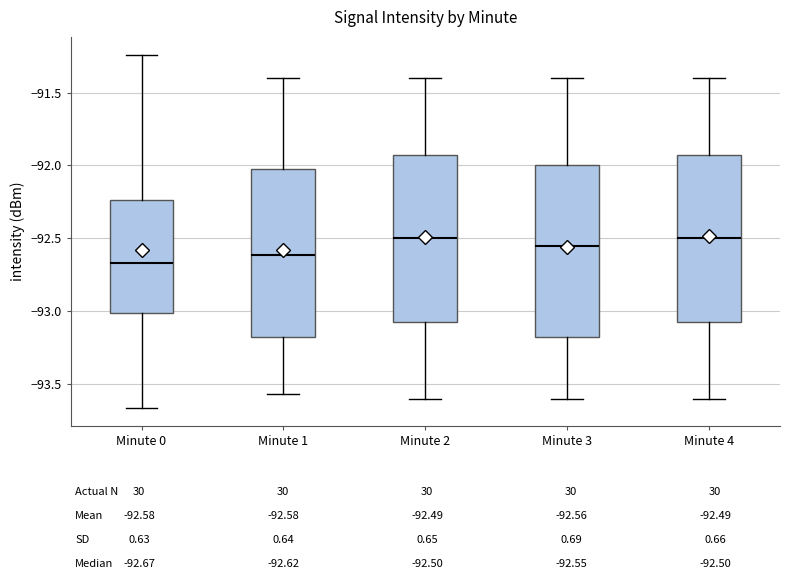

Where does the lower whisker of the box for Minute 4 end on the y-axis? The values are not printed on the chart, so give them approximately, as read against the axis.

-93.60